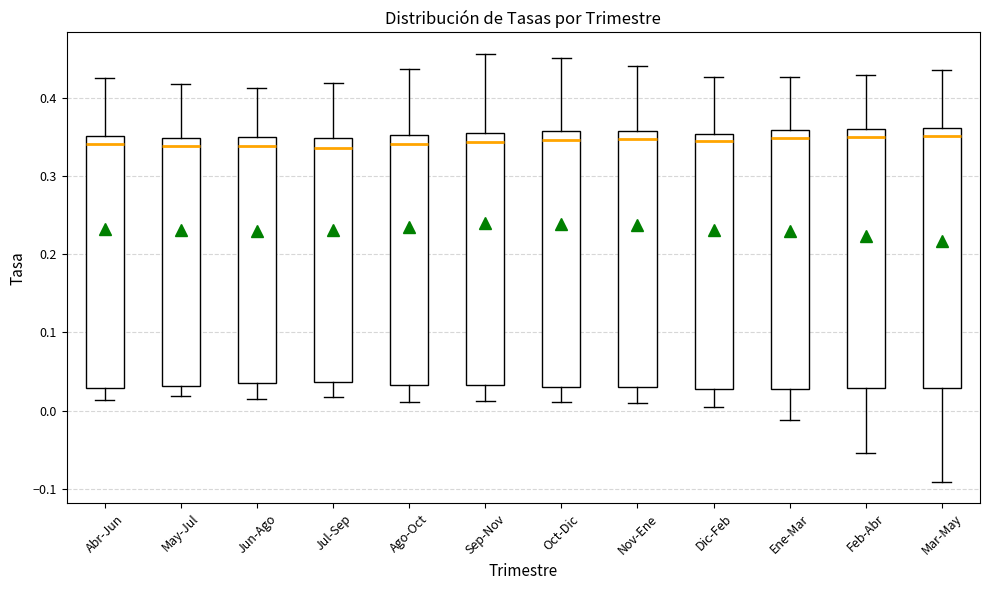

Reading left to right, transcribe this box plot: for each box, give where its median line is, the range the box spans, and where its two whiskers end, as read against the y-axis. The values are not printed on the chart, so give them approximately, as read against the axis.

Abr-Jun: median 0.34, box 0.03 to 0.35, whiskers 0.01 to 0.43
May-Jul: median 0.34, box 0.03 to 0.35, whiskers 0.02 to 0.42
Jun-Ago: median 0.34, box 0.03 to 0.35, whiskers 0.02 to 0.41
Jul-Sep: median 0.34, box 0.04 to 0.35, whiskers 0.02 to 0.42
Ago-Oct: median 0.34, box 0.03 to 0.35, whiskers 0.01 to 0.44
Sep-Nov: median 0.34, box 0.03 to 0.35, whiskers 0.01 to 0.46
Oct-Dic: median 0.35, box 0.03 to 0.36, whiskers 0.01 to 0.45
Nov-Ene: median 0.35, box 0.03 to 0.36, whiskers 0.01 to 0.44
Dic-Feb: median 0.34, box 0.03 to 0.35, whiskers 0.00 to 0.43
Ene-Mar: median 0.35, box 0.03 to 0.36, whiskers -0.01 to 0.43
Feb-Abr: median 0.35, box 0.03 to 0.36, whiskers -0.05 to 0.43
Mar-May: median 0.35, box 0.03 to 0.36, whiskers -0.09 to 0.44